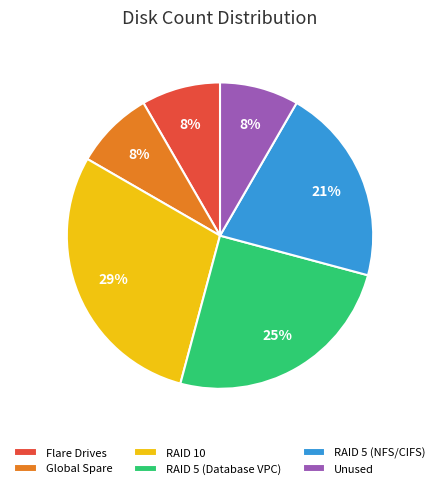

The RAID 5 (NFS/CIFS) slice represents 34% of the pie. True or false?

False